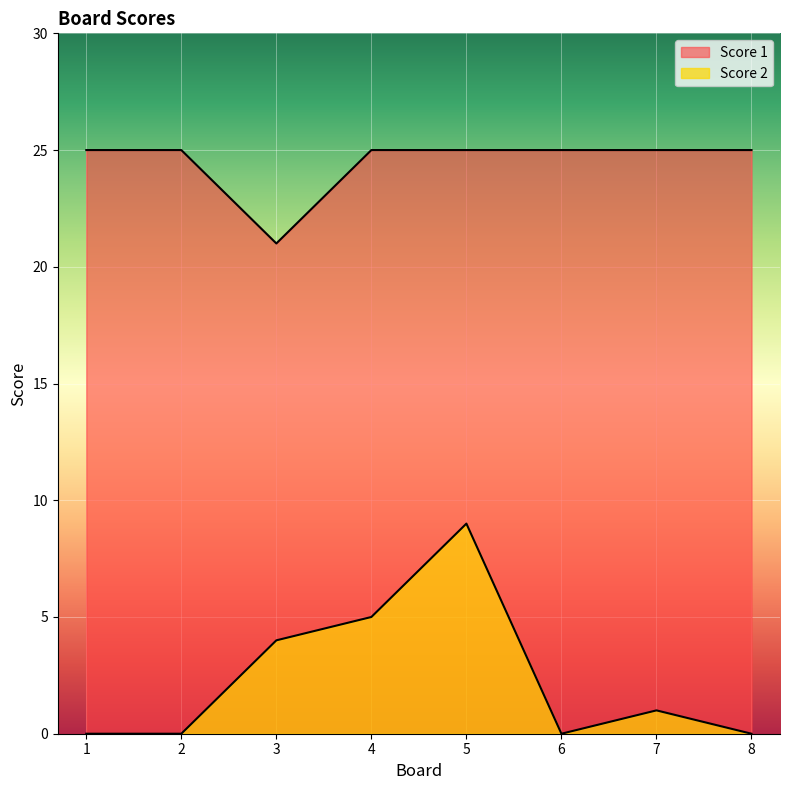

Which label corresponds to the smallest value in the chart?

1